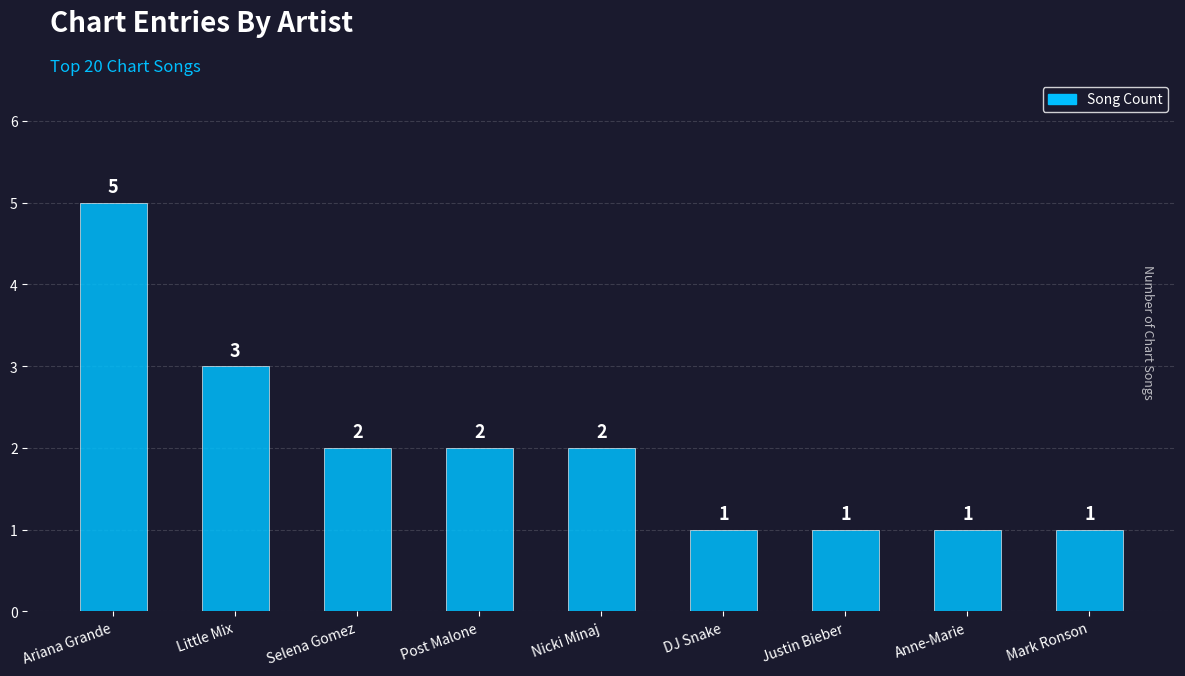

Reading left to right, what are all the values shown in this chart?

5	3	2	2	2	1	1	1	1